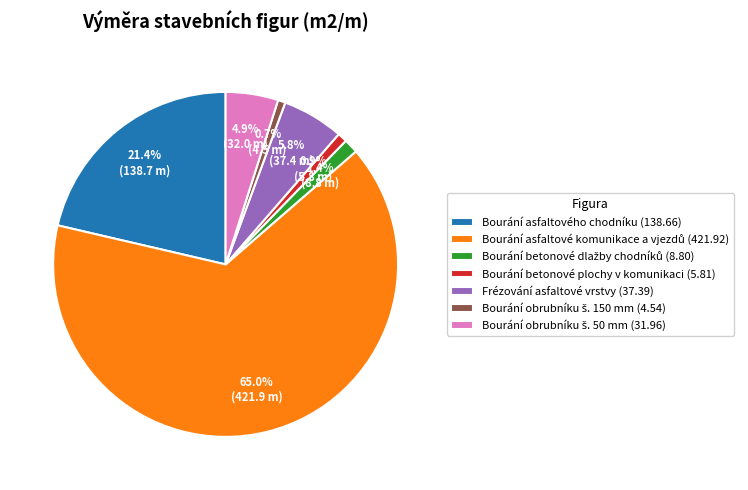

What portion of the pie excludes Bourání asfaltového chodníku (138.66)?

78.6%